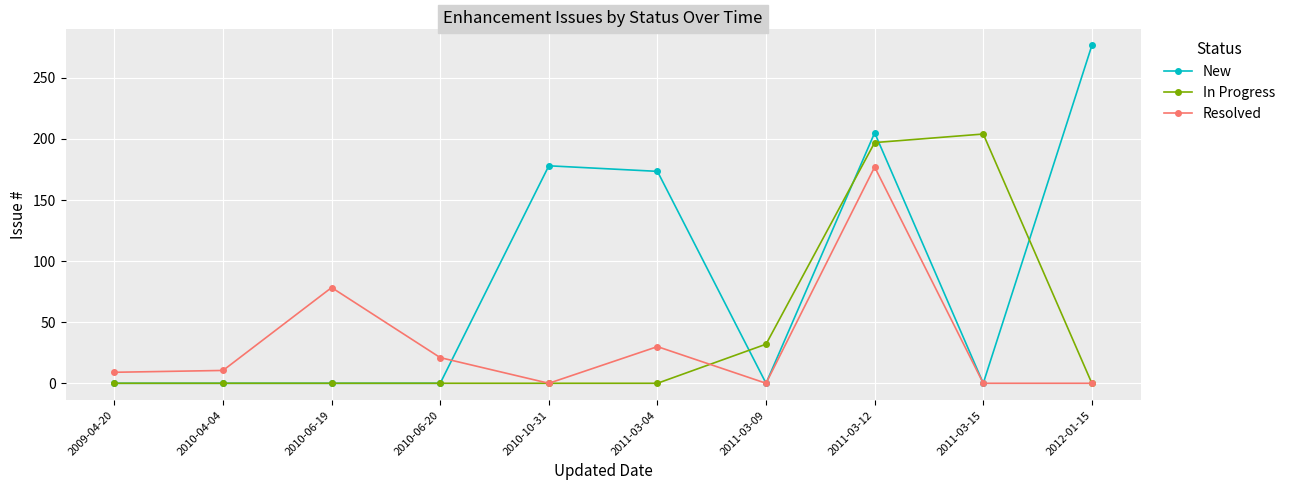

List the series in order of their peak value, highest first.

New, In Progress, Resolved